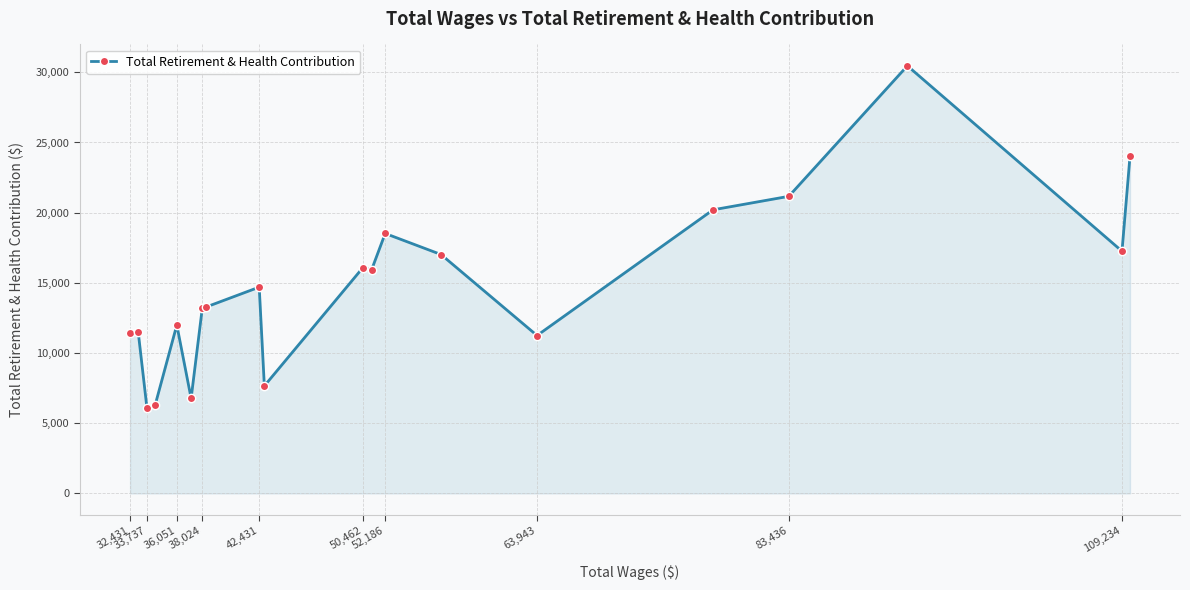

What is the smallest value displayed?

6098